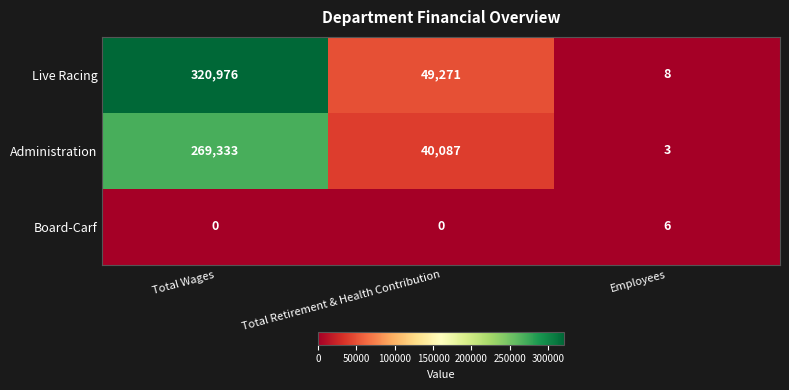

What is the maximum value for Board-Carf?

6